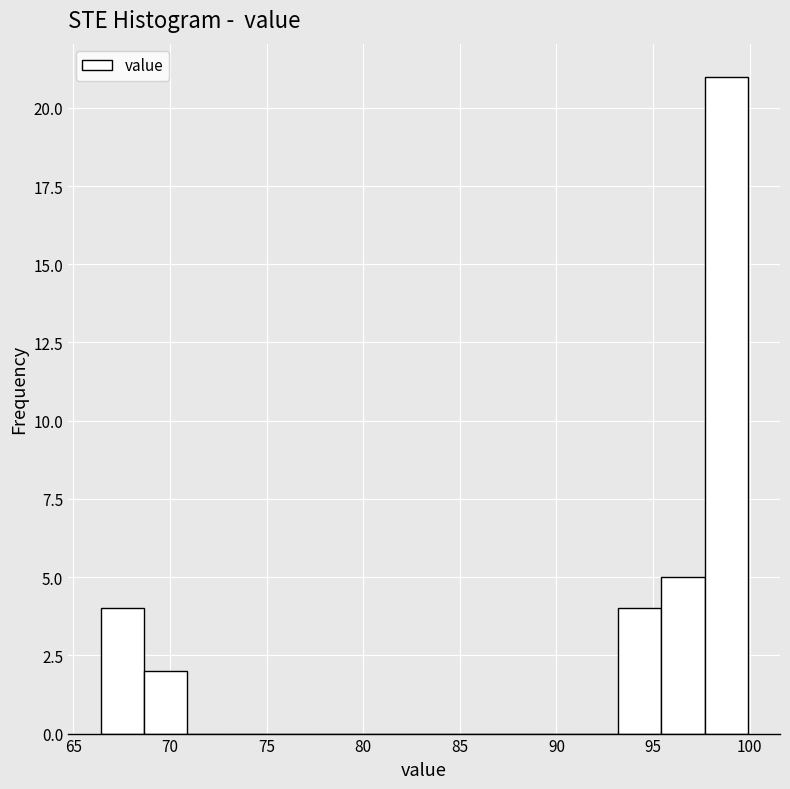

Which range on the x-axis has the tallest bar?

97.5 to 100.0